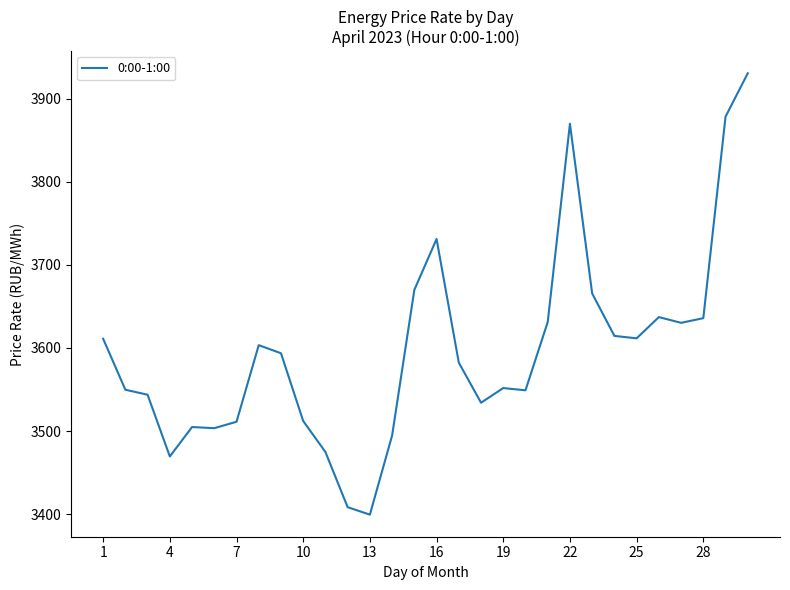

What is the greatest value displayed?

3930.7